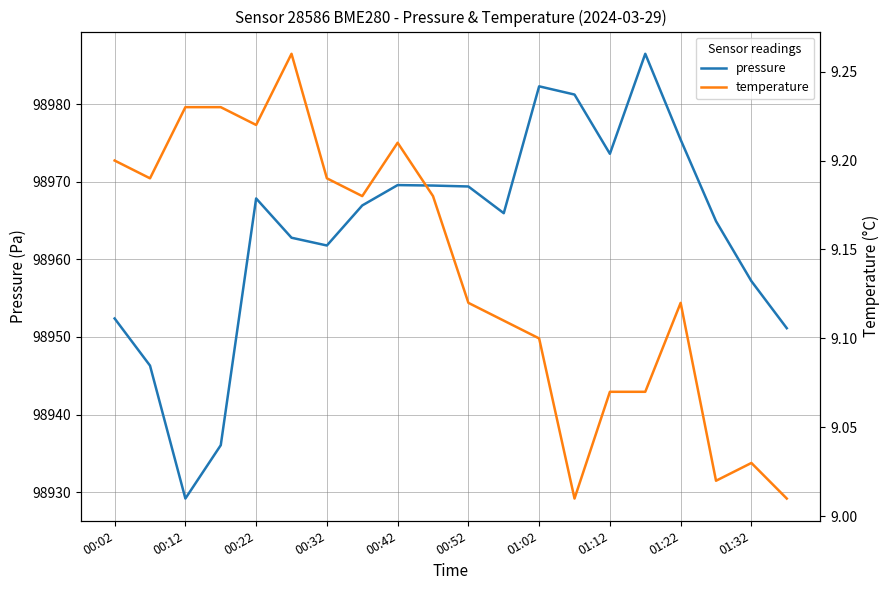

Is it true that pressure equals 41982.9 at 00:02?

False